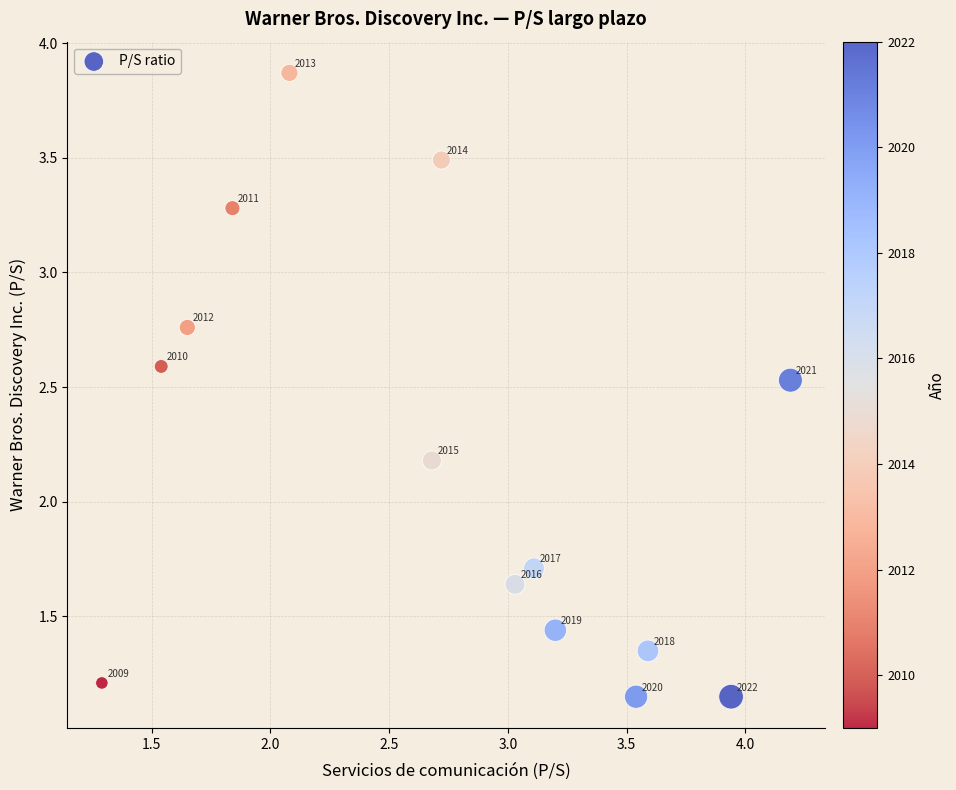

What Y value in the scatter plot is closest to 2?

2.2